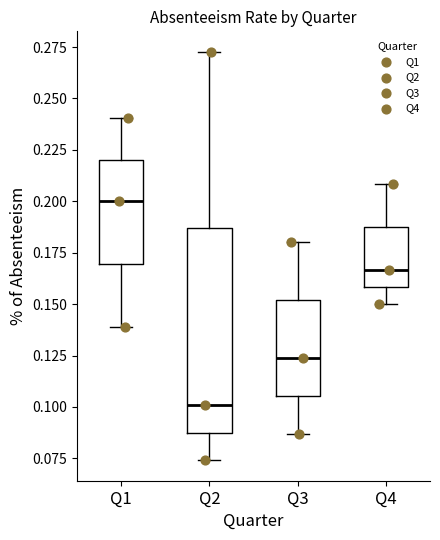

Which box's median line is the highest?

Q1